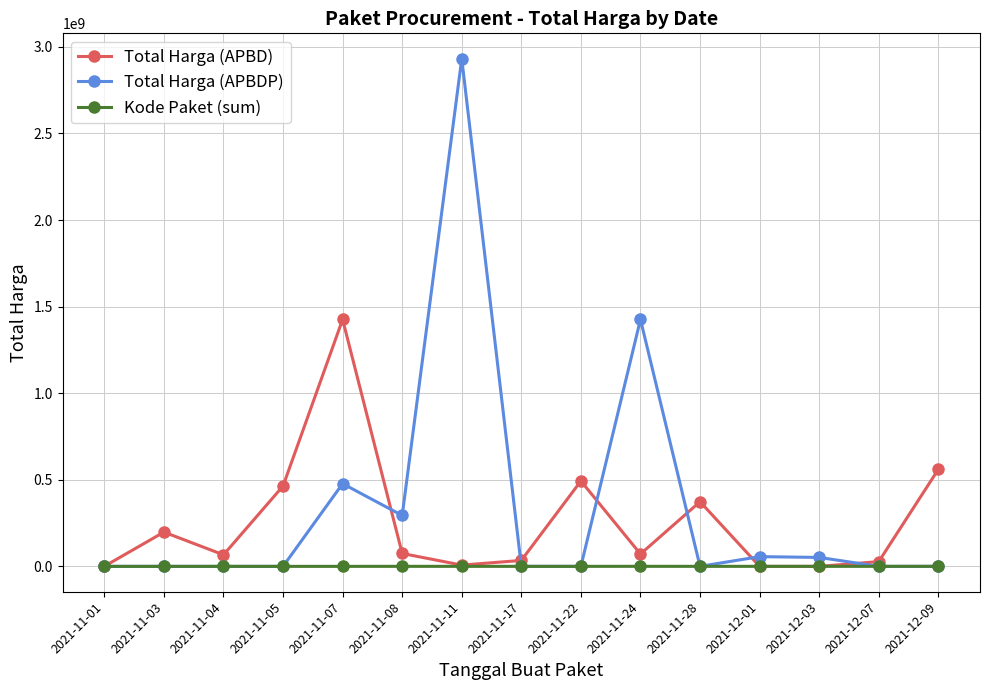

At which label is Total Harga (APBDP) closest to 1465781000?

2021-11-24